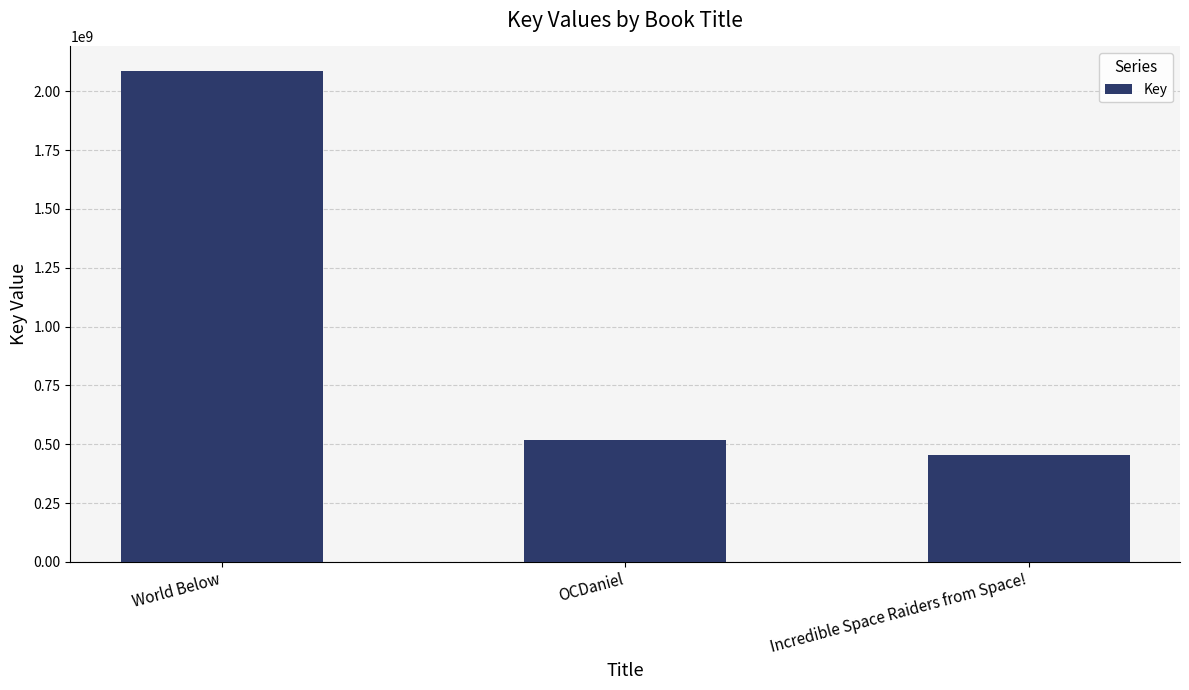

What is the sum of the values at World Below and Incredible Space Raiders from Space!?

2538744941